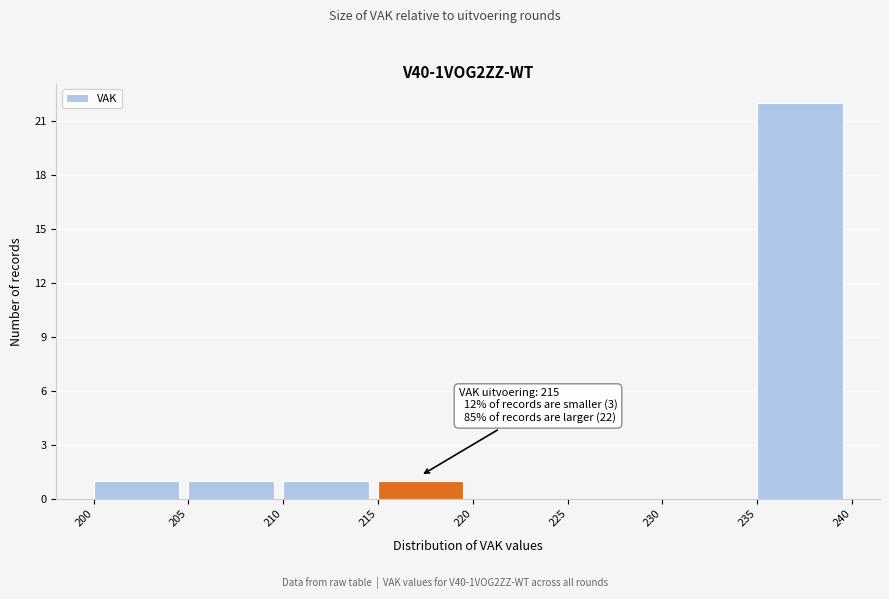

Which range on the x-axis has the tallest bar?

235 to 240